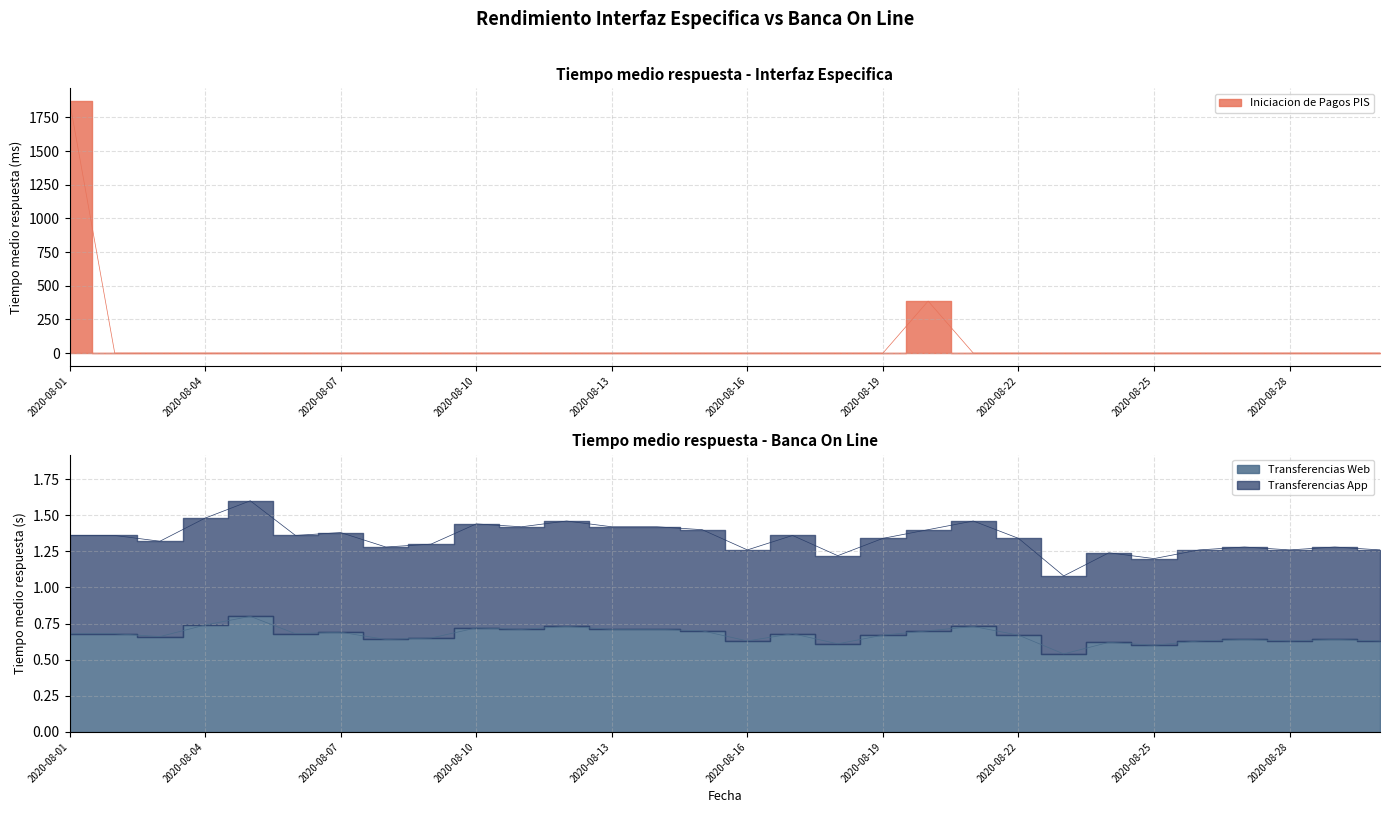

Reading left to right, list all the values displayed in this chart.

Iniciacion de Pagos PIS: 2020-08-01=1872.0	2020-08-02=0.0	2020-08-03=0.0	2020-08-04=0.0	2020-08-05=0.0	2020-08-06=0.0	2020-08-07=0.0	2020-08-08=0.0	2020-08-09=0.0	2020-08-10=0.0	2020-08-11=0.0	2020-08-12=0.0	2020-08-13=0.0	2020-08-14=0.0	2020-08-15=0.0	2020-08-16=0.0	2020-08-17=0.0	2020-08-18=0.0	2020-08-19=0.0	2020-08-20=386.2	2020-08-21=0.0	2020-08-22=0.0	2020-08-23=0.0	2020-08-24=0.0	2020-08-25=0.0	2020-08-26=0.0	2020-08-27=0.0	2020-08-28=0.0	2020-08-29=0.0	2020-08-30=0.0
Transferencias Web: 2020-08-01=0.7	2020-08-02=0.7	2020-08-03=0.7	2020-08-04=0.7	2020-08-05=0.8	2020-08-06=0.7	2020-08-07=0.7	2020-08-08=0.6	2020-08-09=0.7	2020-08-10=0.7	2020-08-11=0.7	2020-08-12=0.7	2020-08-13=0.7	2020-08-14=0.7	2020-08-15=0.7	2020-08-16=0.6	2020-08-17=0.7	2020-08-18=0.6	2020-08-19=0.7	2020-08-20=0.7	2020-08-21=0.7	2020-08-22=0.7	2020-08-23=0.5	2020-08-24=0.6	2020-08-25=0.6	2020-08-26=0.6	2020-08-27=0.6	2020-08-28=0.6	2020-08-29=0.6	2020-08-30=0.6
Transferencias App: 2020-08-01=1.4	2020-08-02=1.4	2020-08-03=1.3	2020-08-04=1.5	2020-08-05=1.6	2020-08-06=1.4	2020-08-07=1.4	2020-08-08=1.3	2020-08-09=1.3	2020-08-10=1.4	2020-08-11=1.4	2020-08-12=1.5	2020-08-13=1.4	2020-08-14=1.4	2020-08-15=1.4	2020-08-16=1.3	2020-08-17=1.4	2020-08-18=1.2	2020-08-19=1.3	2020-08-20=1.4	2020-08-21=1.5	2020-08-22=1.3	2020-08-23=1.1	2020-08-24=1.2	2020-08-25=1.2	2020-08-26=1.3	2020-08-27=1.3	2020-08-28=1.3	2020-08-29=1.3	2020-08-30=1.3